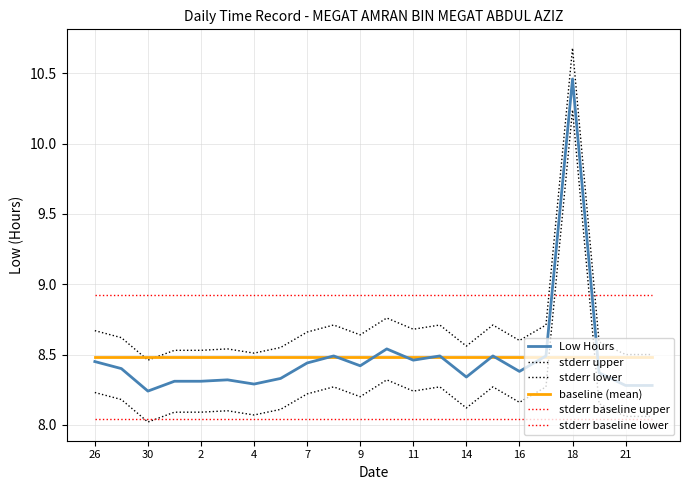

At how many categories does at least one series exceed 9?

1